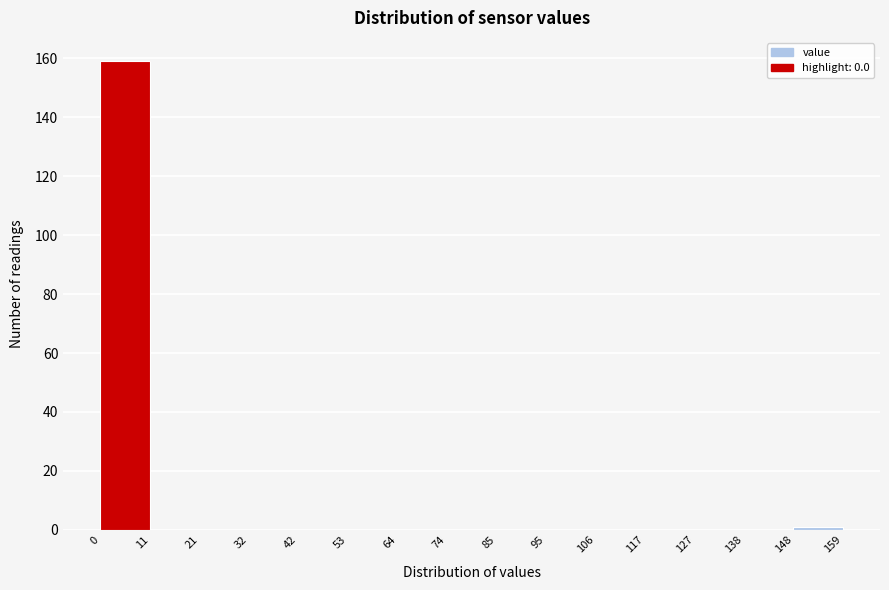

Reading left to right, transcribe this chart: for each bar, give the range it covers on the x-axis and its height. The values are not printed on the chart, so give them approximately, as read against the axis.

0 to 11: 160
11 to 21: 0
21 to 32: 0
32 to 42: 0
42 to 53: 0
53 to 64: 0
64 to 74: 0
74 to 85: 0
85 to 95: 0
95 to 106: 0
106 to 117: 0
117 to 127: 0
127 to 138: 0
138 to 148: 0
148 to 159: under 2